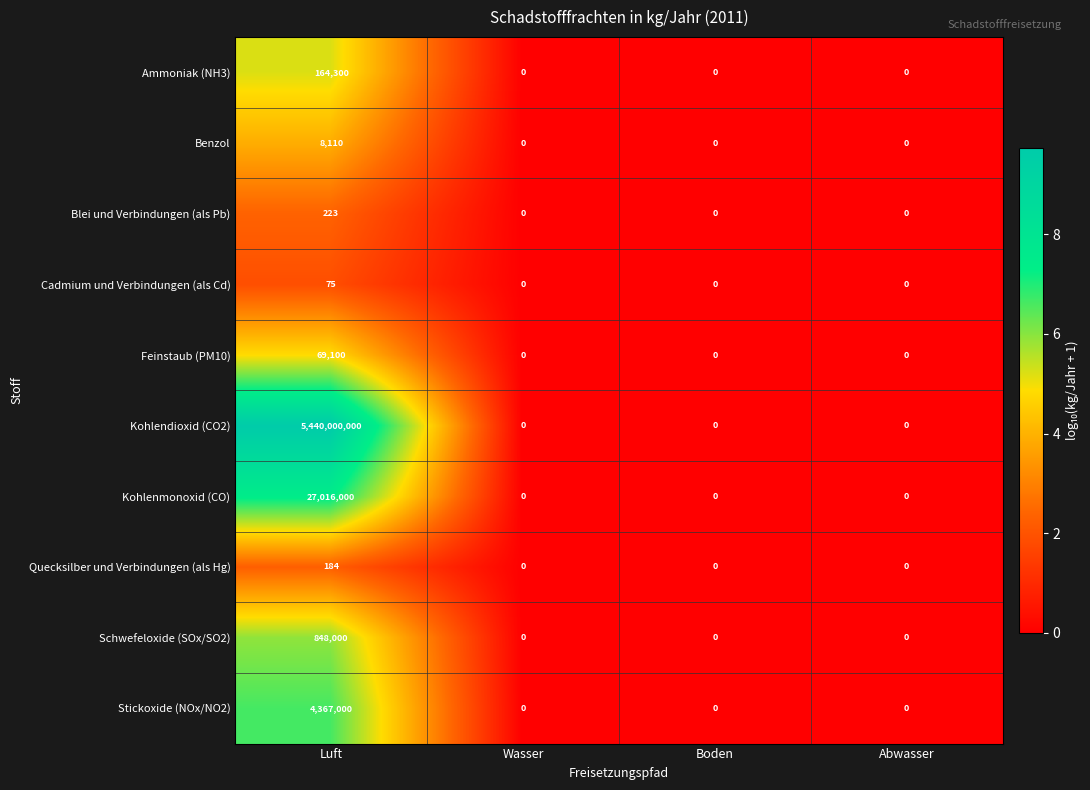

Which series has the largest total across all categories?

Kohlendioxid (CO2)